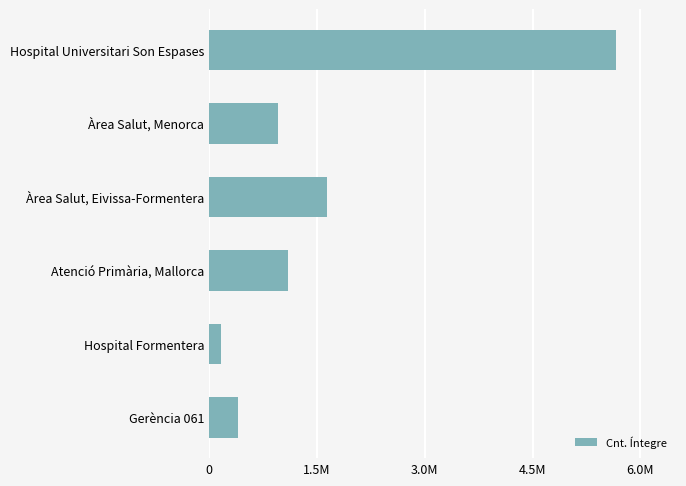

What is the difference between the maximum and minimum values?

5493774.7